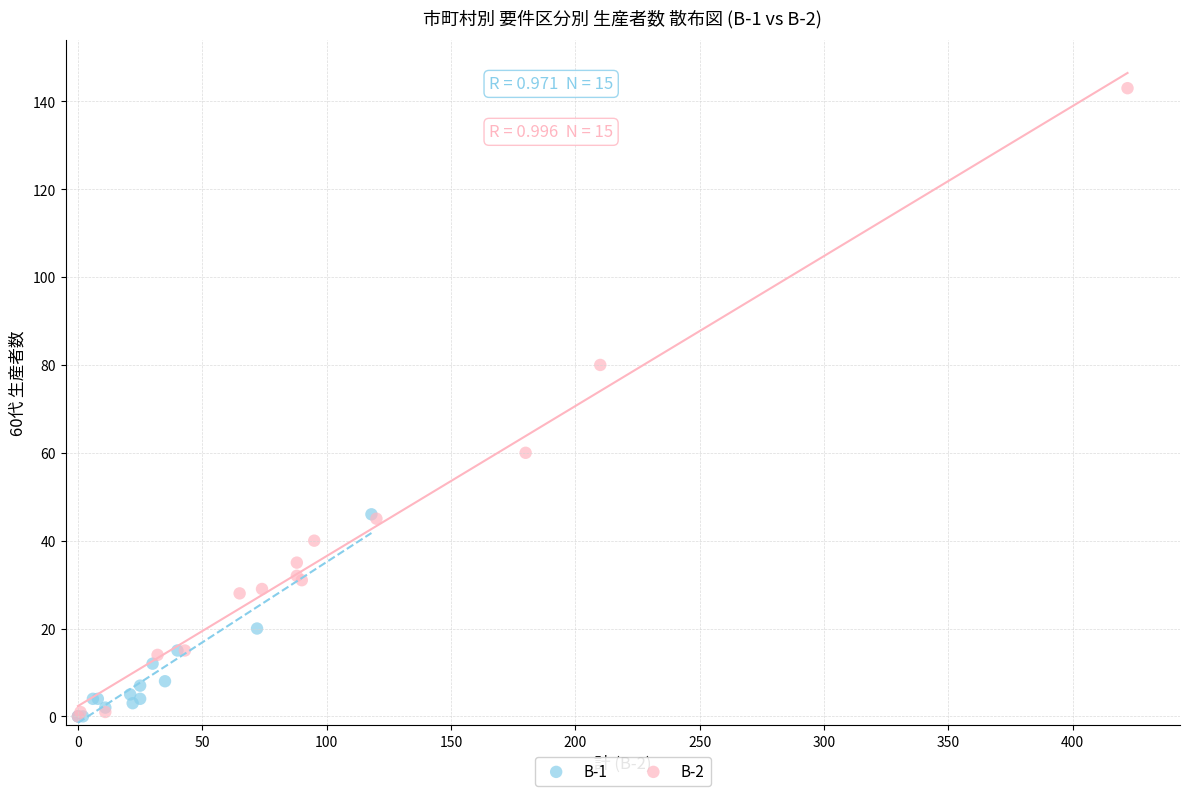

Which series has the largest Y range (max minus min)?

B-2